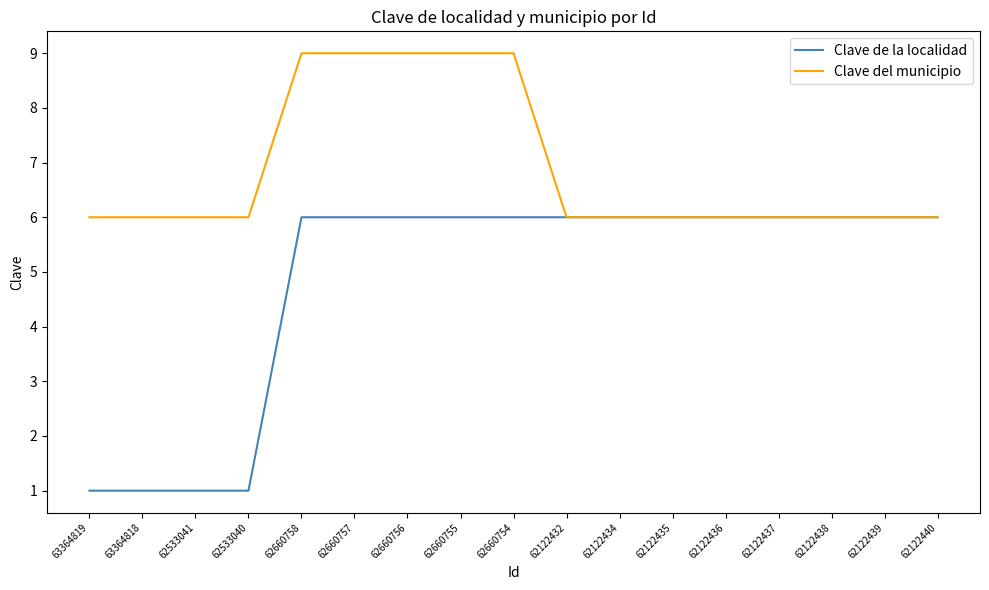

True or false: Clave de la localidad has a value of 3 at 62122434.

False